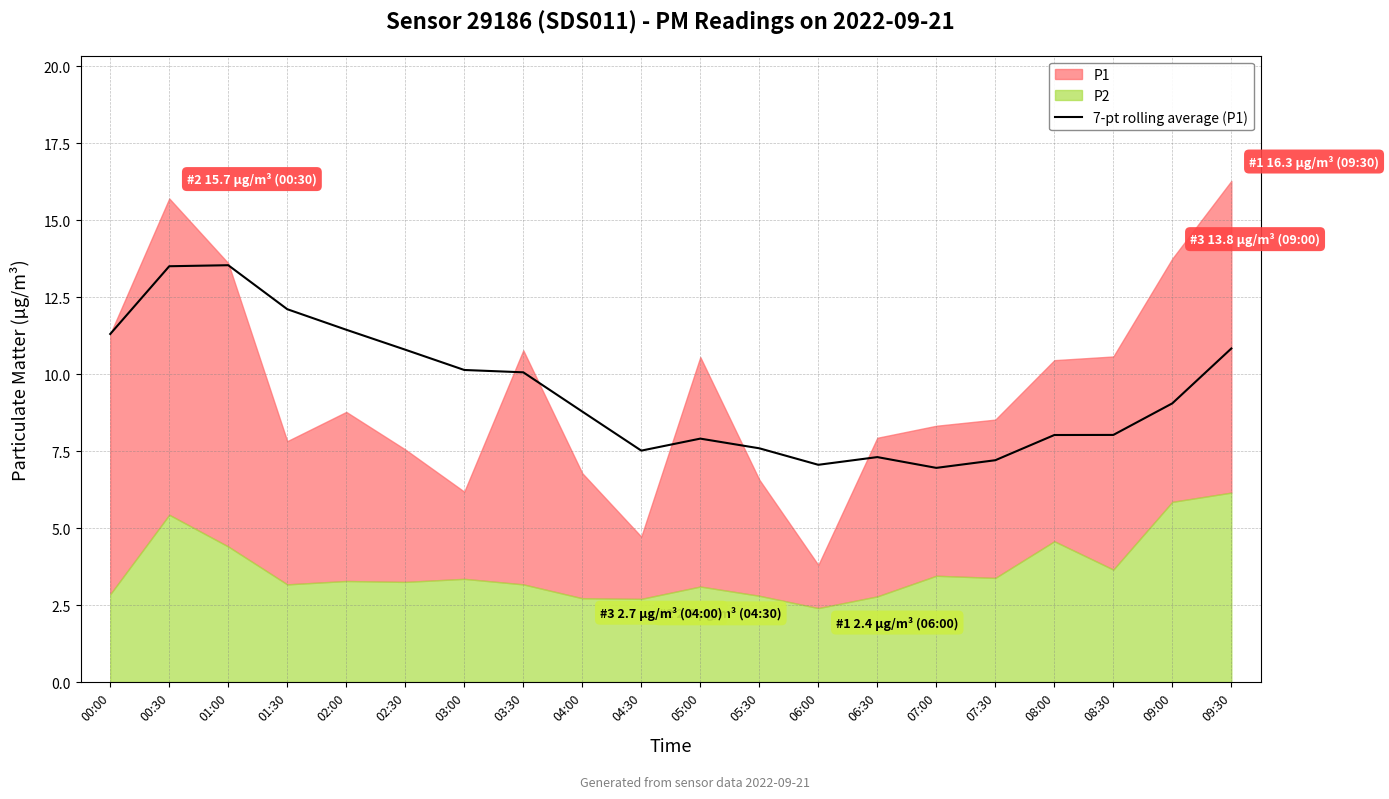

True or false: 7-pt rolling average (P1) has a value of 1.6 at 07:00.

False